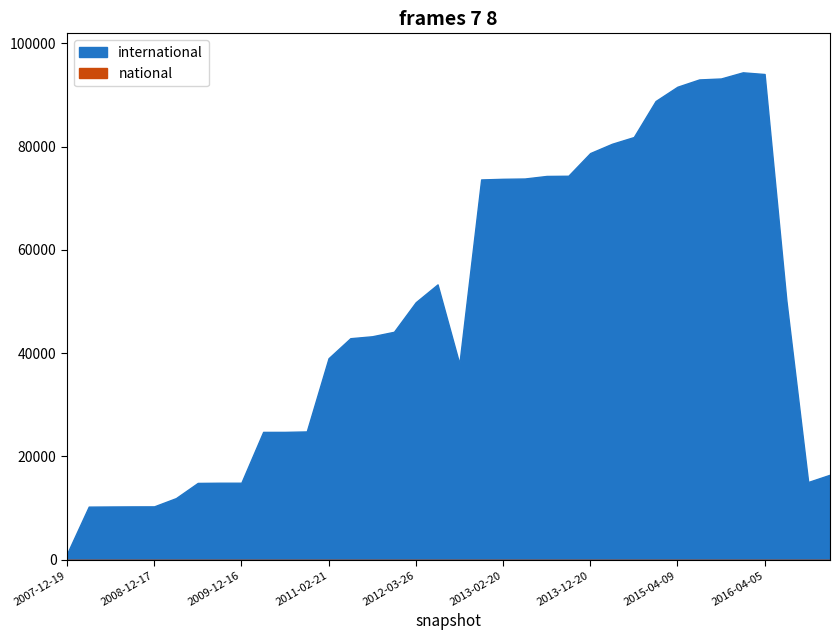

Rank the series by their maximum value, from highest to lowest.

international, national